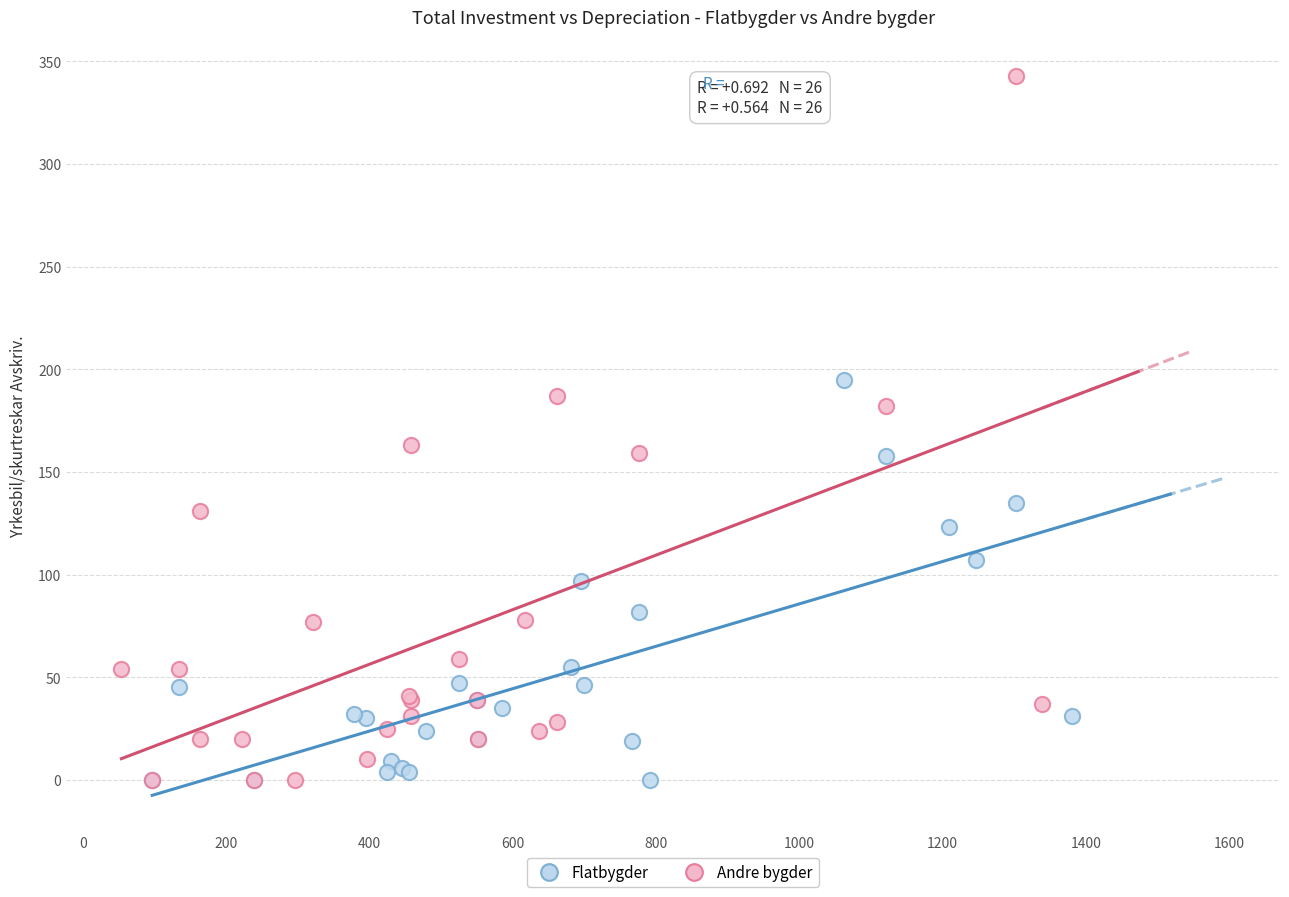

Which series reaches the maximum Y coordinate?

Andre bygder